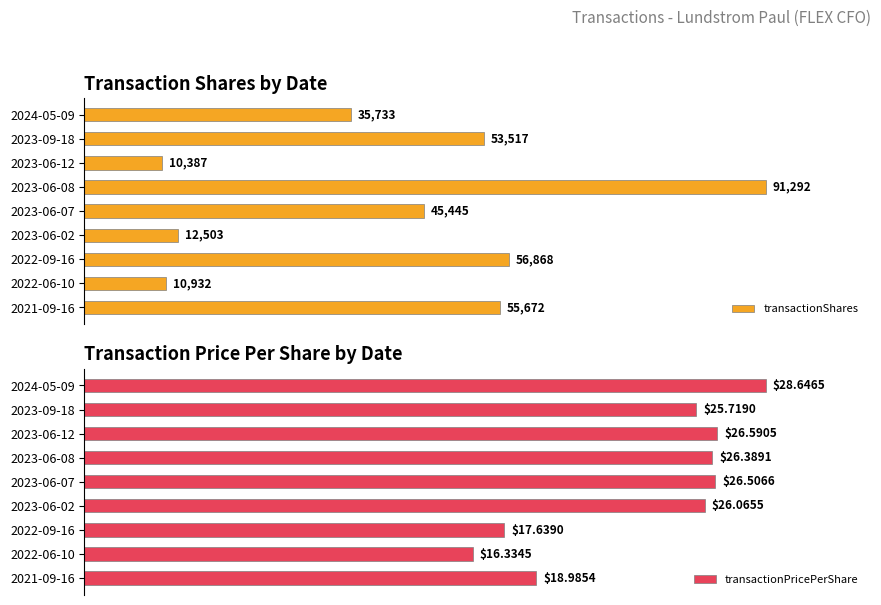

Are the bars horizontal?

Yes